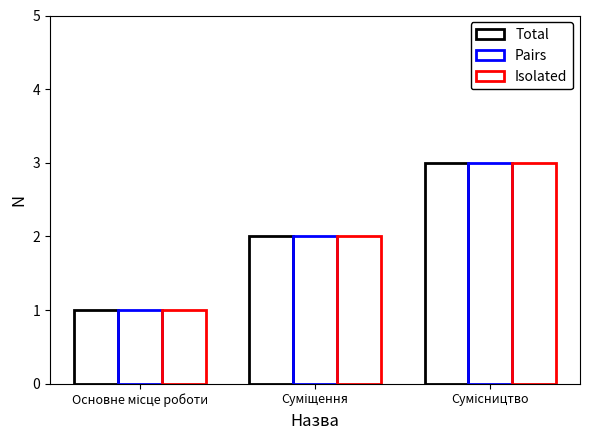

Are the bars grouped side by side (vs. stacked)?

Yes